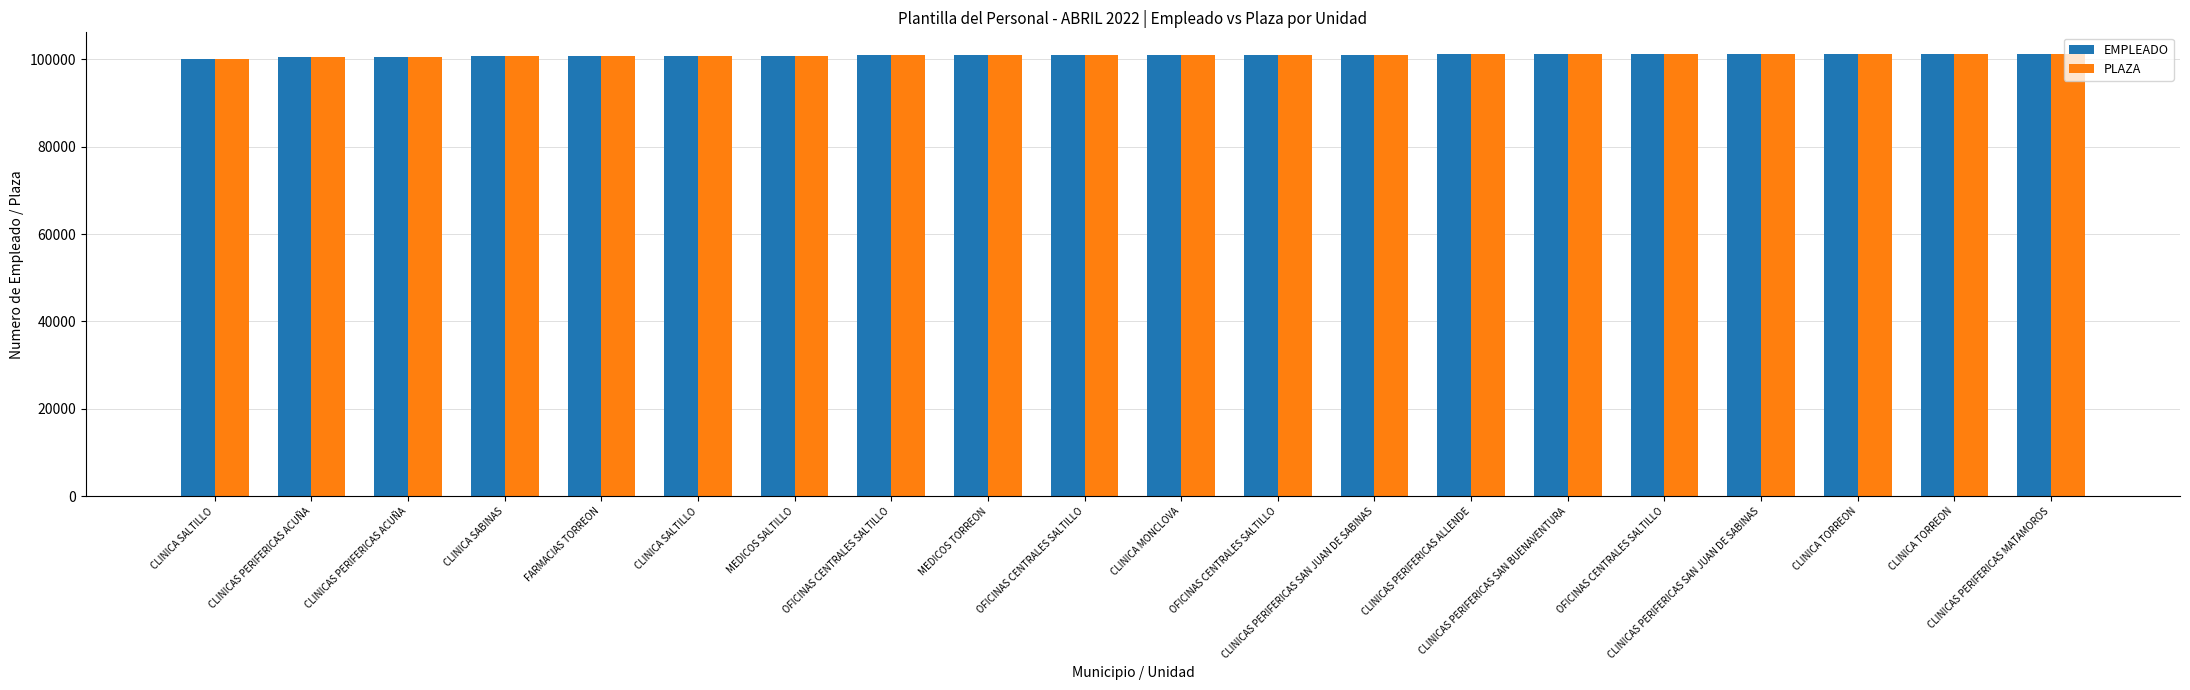

What is the value of the PLAZA bar at the 17th from the left?

101052